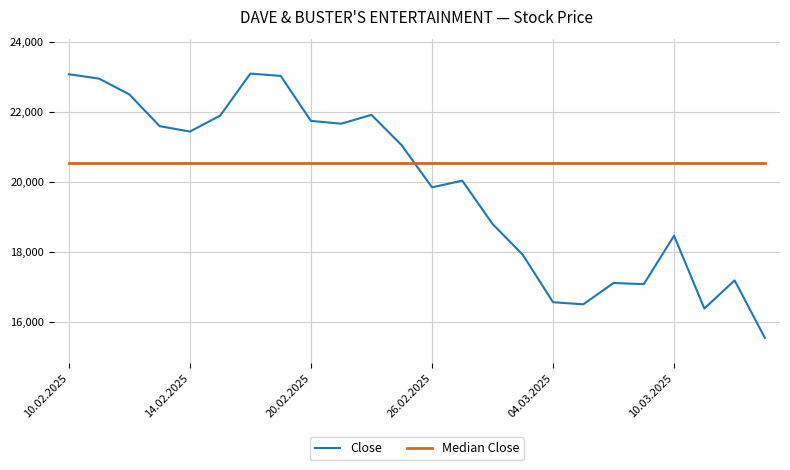

What is the maximum value for Close?

23086